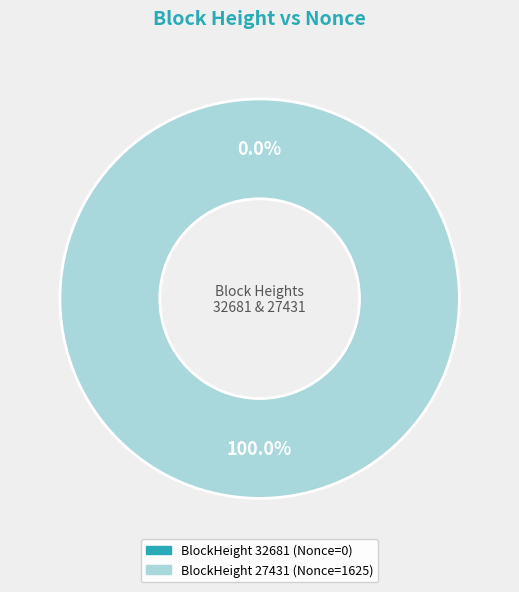

Do 32681 and 27431 together represent more than half of the pie?

Yes